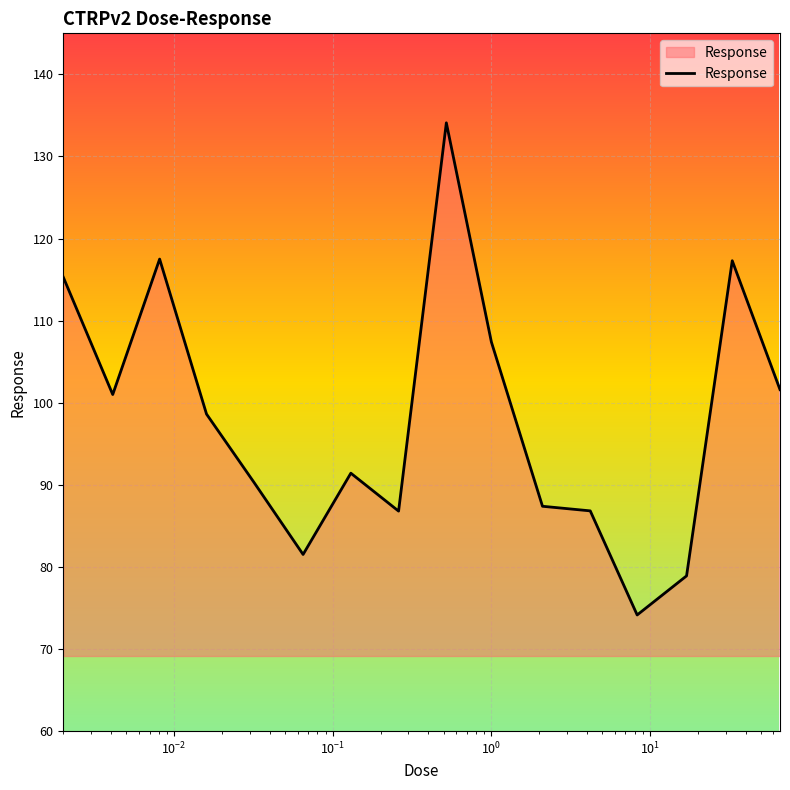

What is the greatest value displayed?

134.1